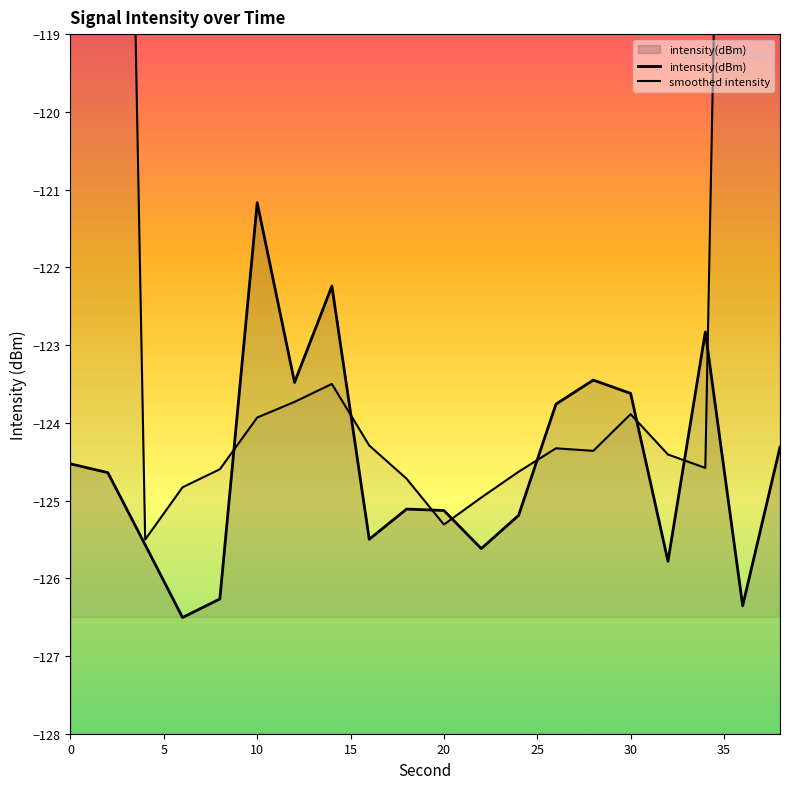

What is the difference between the second highest and minimum values in the intensity(dBm) series?

4.3